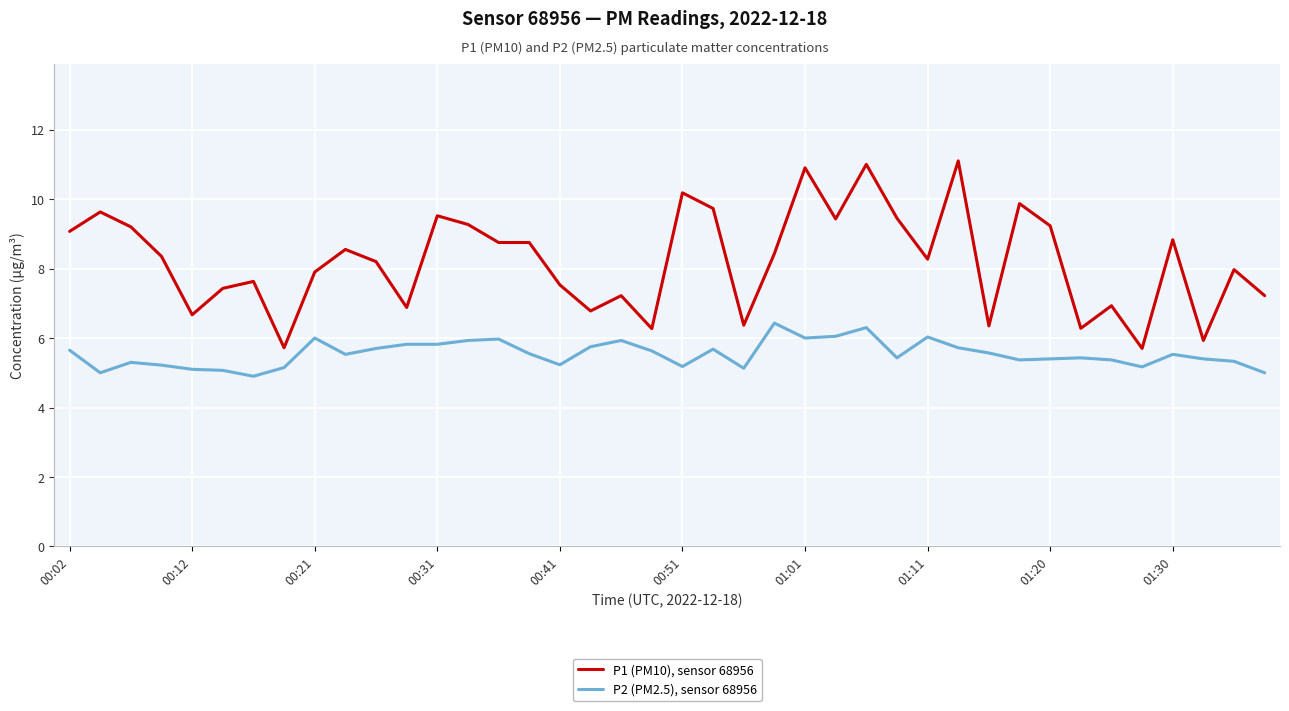

How many categories are shown in the chart?

40